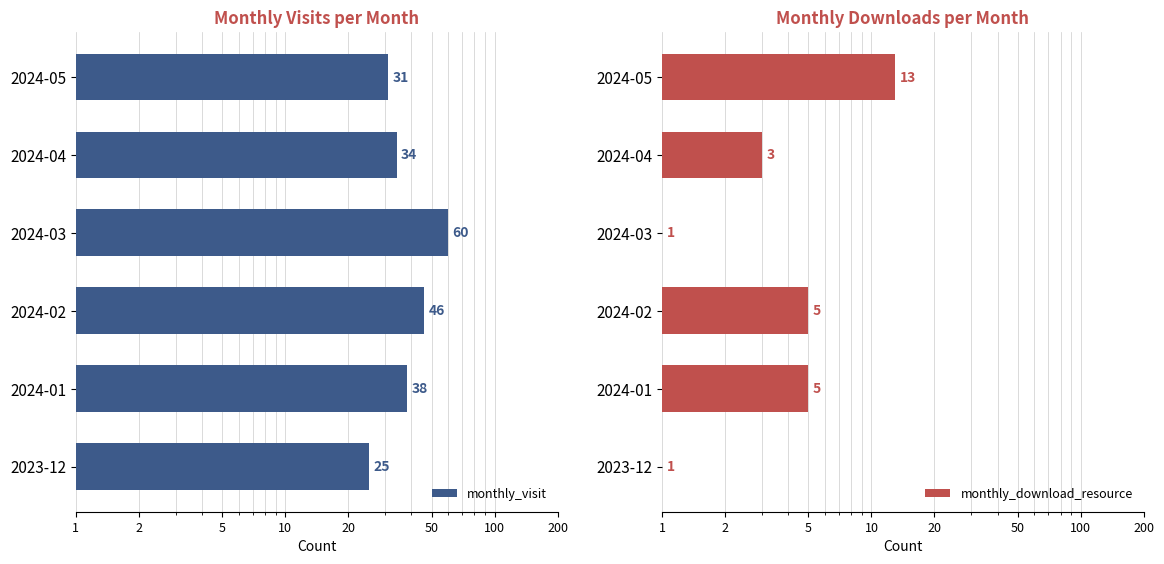

Reading left to right, list all the values displayed in this chart.

monthly_visit: 25	38	46	60	34	31
monthly_download_resource: 1	5	5	1	3	13